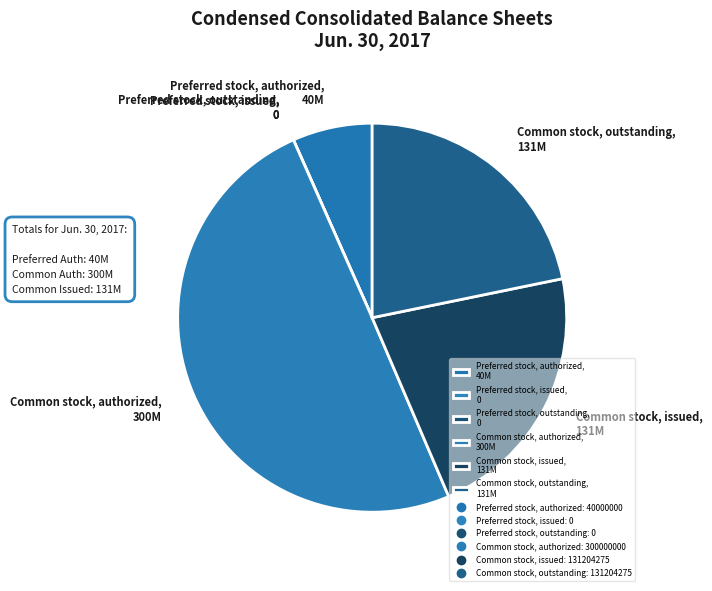

Which has a higher value, Common stock, issued, 131M or Preferred stock, authorized, 40M?

Common stock, issued, 131M